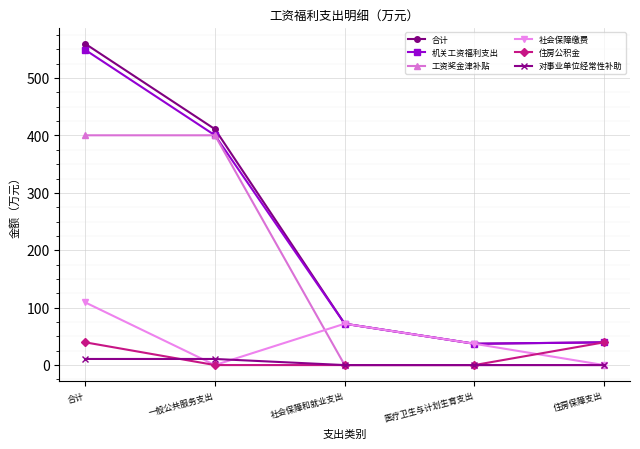

Reading left to right, list all the values displayed in this chart.

合计: 合计=559.7	一般公共服务支出=410.9	社会保障和就业支出=72.0	医疗卫生与计划生育支出=37.1	住房保障支出=39.6
机关工资福利支出: 合计=549.1	一般公共服务支出=400.3	社会保障和就业支出=72.0	医疗卫生与计划生育支出=37.1	住房保障支出=39.6
工资奖金津补贴: 合计=400.3	一般公共服务支出=400.3	社会保障和就业支出=0.0	医疗卫生与计划生育支出=0.0	住房保障支出=0.0
社会保障缴费: 合计=109.2	一般公共服务支出=0.0	社会保障和就业支出=72.0	医疗卫生与计划生育支出=37.1	住房保障支出=0.0
住房公积金: 合计=39.6	一般公共服务支出=0.0	社会保障和就业支出=0.0	医疗卫生与计划生育支出=0.0	住房保障支出=39.6
对事业单位经常性补助: 合计=10.6	一般公共服务支出=10.6	社会保障和就业支出=0.0	医疗卫生与计划生育支出=0.0	住房保障支出=0.0